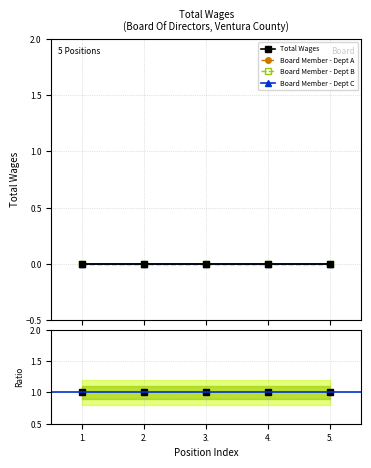

What are all the series names shown in the legend?

Total Wages, Board Member - Dept A, Board Member - Dept B, Board Member - Dept C